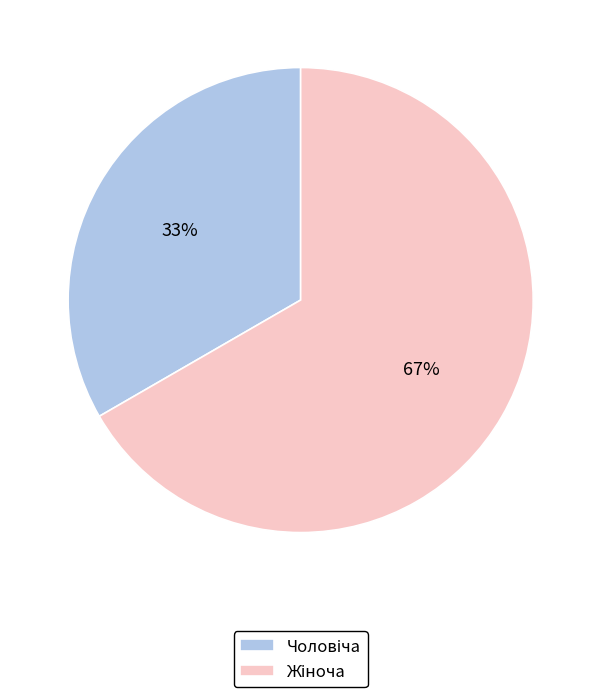

To the nearest percent, what is the average slice percentage?

50%